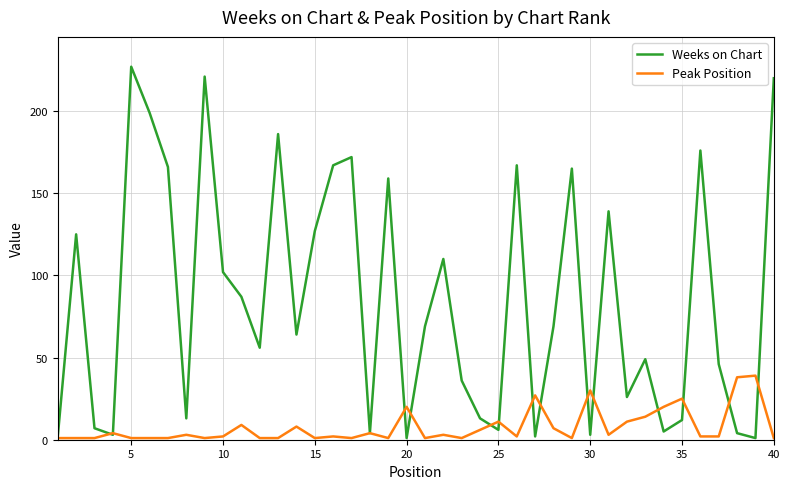

Which series has the largest range (max minus min)?

Weeks on Chart